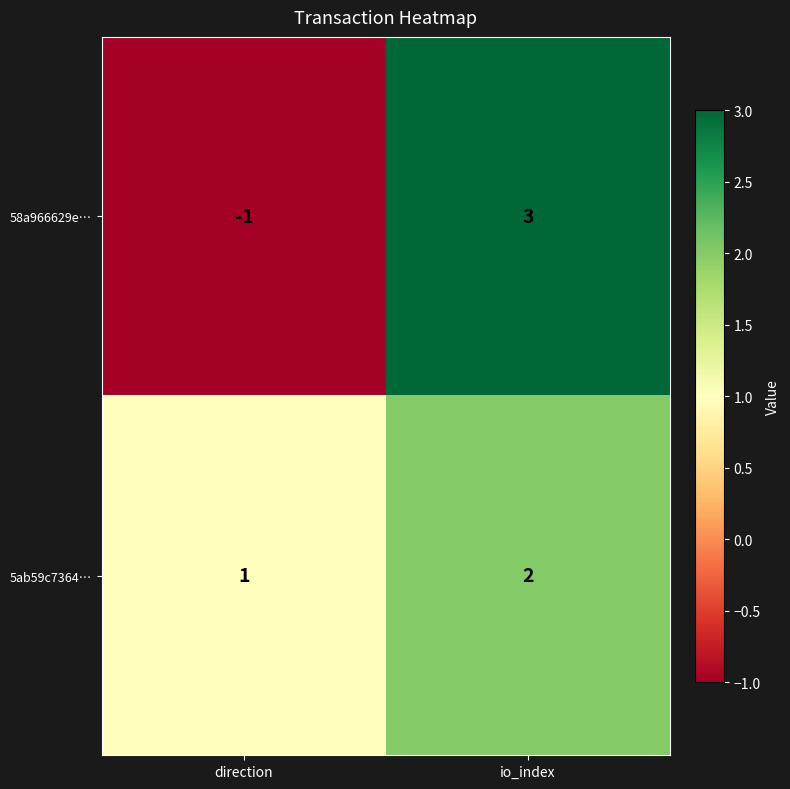

Which series has the widest spread of values?

58a966629e…